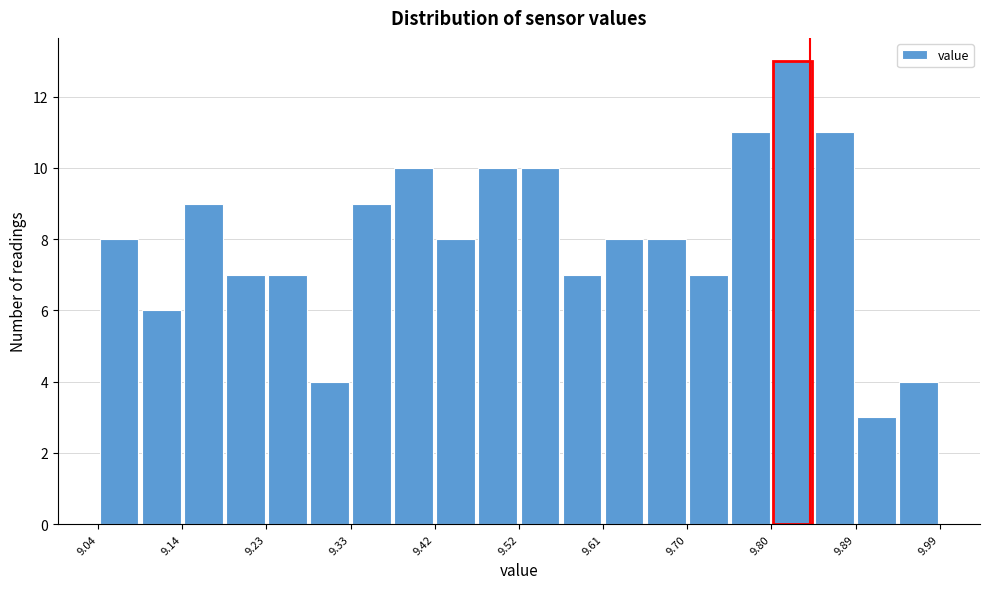

Which range on the x-axis has the tallest bar?

9.797 to 9.844